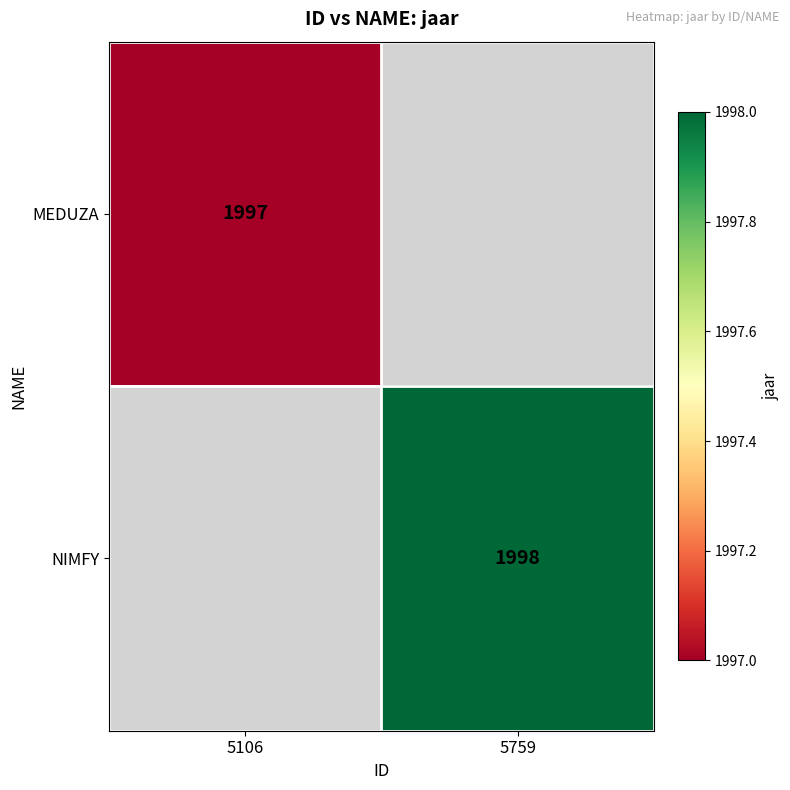

Is the value of NIMFY at 5759 greater than the value of MEDUZA at 5106?

Yes